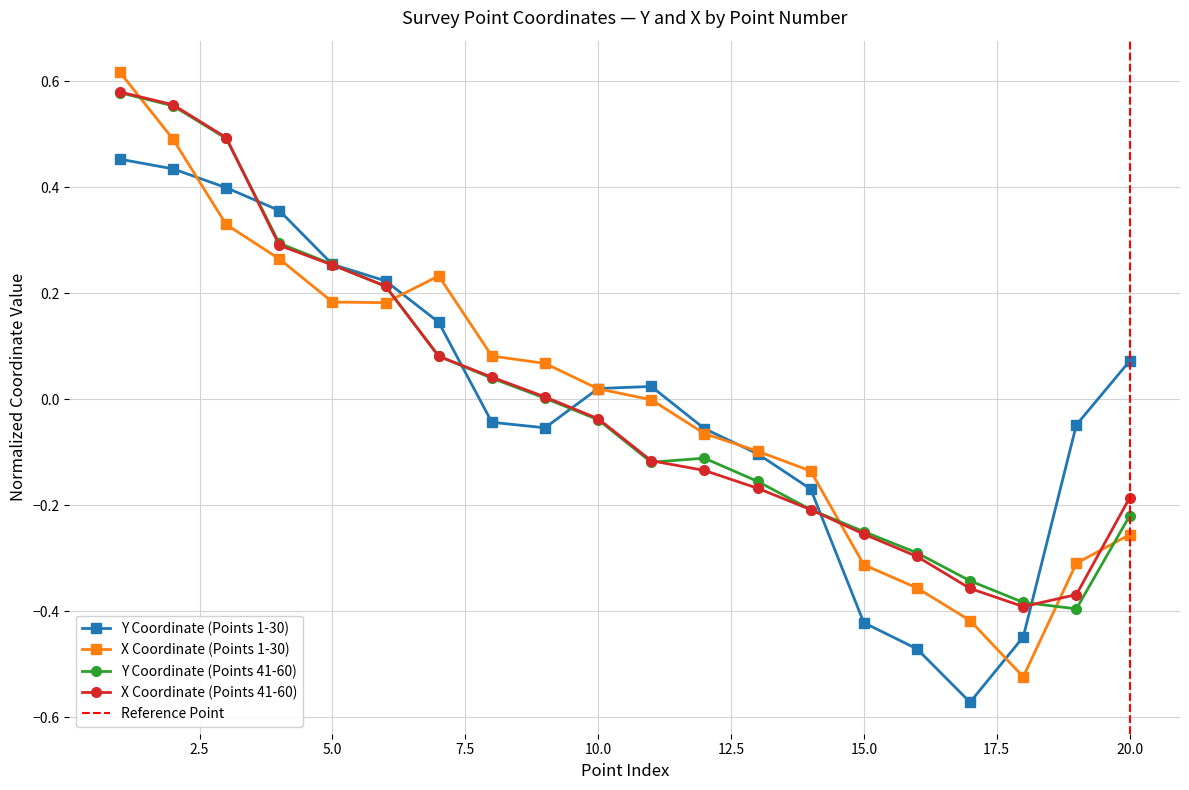

Where is X Coordinate (Points 1-30) nearest to the value 0?

11